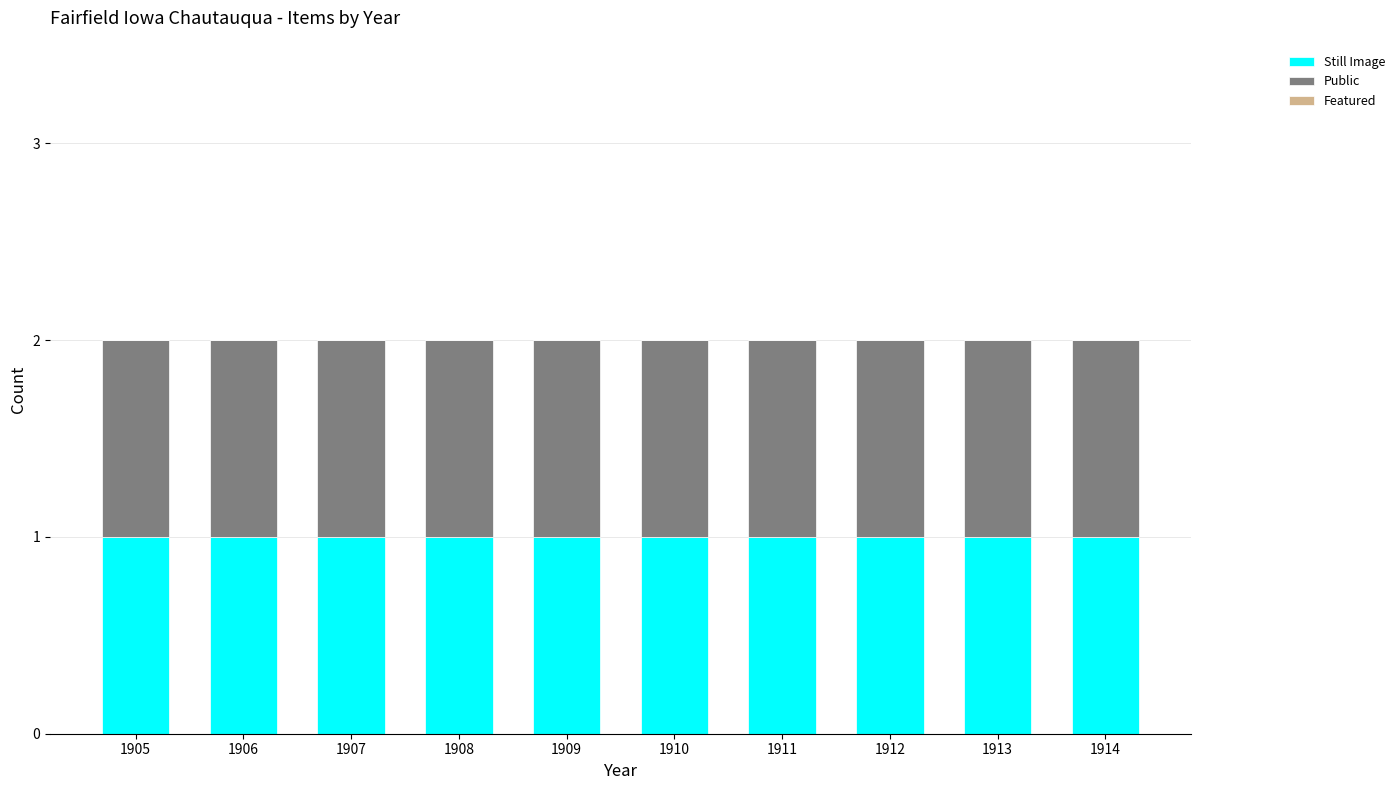

Does the chart contain any negative values?

No